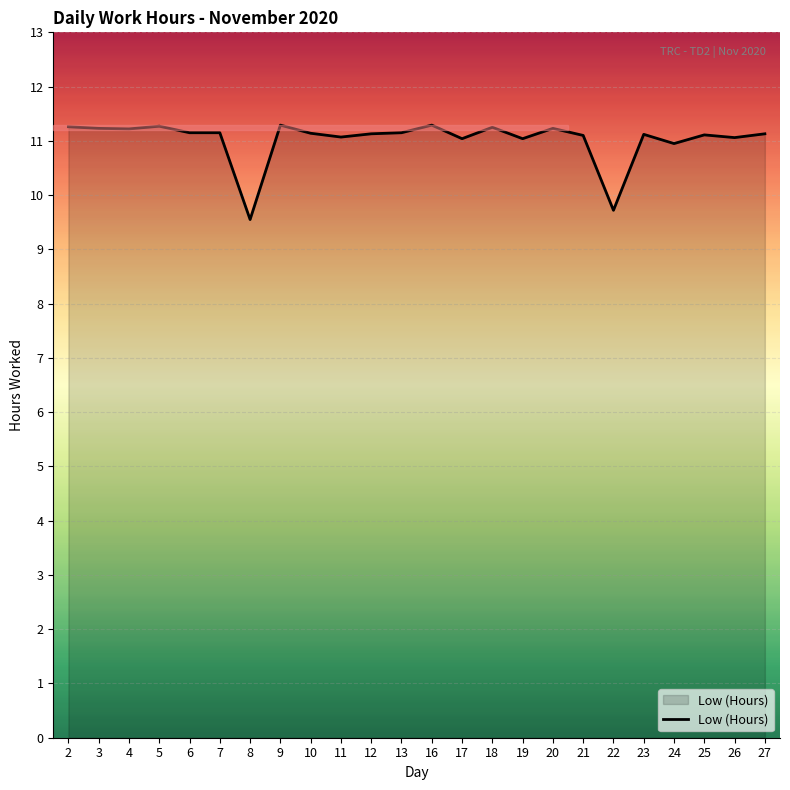

What is the smallest value displayed?

9.6